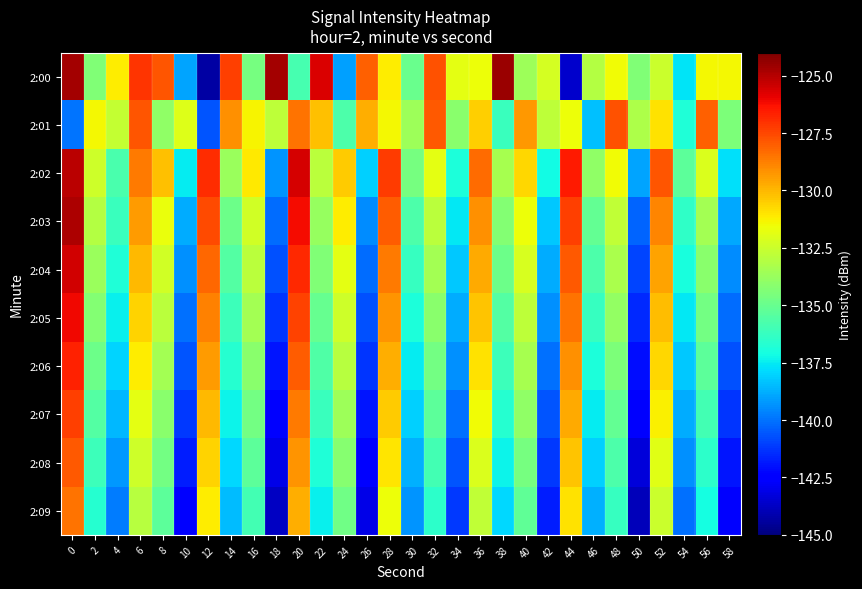

Reading left to right, list all the values displayed in this chart.

2:00: 0=-124.7	2=-134.4	4=-131.2	6=-127.1	8=-127.8	10=-139.0	12=-144.3	14=-127.3	16=-134.6	18=-124.7	20=-135.8	22=-125.7	24=-139.1	26=-128.0	28=-131.2	30=-135.0	32=-127.7	34=-131.8	36=-131.6	38=-124.5	40=-133.6	42=-132.2	44=-143.6	46=-133.1	48=-131.5	50=-134.4	52=-132.5	54=-137.7	56=-131.5	58=-131.4
2:01: 0=-140.0	2=-131.4	4=-132.7	6=-127.8	8=-133.9	10=-132.0	12=-140.6	14=-129.1	16=-131.3	18=-132.8	20=-128.5	22=-130.2	24=-135.7	26=-129.8	28=-131.4	30=-133.6	32=-127.9	34=-134.1	36=-130.5	38=-136.2	40=-129.3	42=-132.8	44=-131.6	46=-138.4	48=-127.7	50=-133.2	52=-130.9	54=-136.8	56=-128.1	58=-134.5
2:02: 0=-125.1	2=-132.4	4=-135.8	6=-128.6	8=-130.2	10=-137.5	12=-126.9	14=-133.7	16=-131.1	18=-139.3	20=-125.6	22=-132.9	24=-130.4	26=-138.1	28=-127.2	30=-134.6	32=-131.8	34=-136.9	36=-128.3	38=-133.4	40=-130.7	42=-137.2	44=-126.5	46=-134.0	48=-131.5	50=-139.0	52=-127.8	54=-135.3	56=-132.1	58=-137.7
2:03: 0=-124.9	2=-133.1	4=-136.2	6=-129.4	8=-131.7	10=-138.8	12=-127.6	14=-134.9	16=-132.3	18=-140.1	20=-126.2	22=-133.8	24=-131.2	26=-139.5	28=-128.0	30=-135.7	32=-132.9	34=-137.6	36=-129.1	38=-134.3	40=-131.6	42=-138.2	44=-127.3	46=-135.1	48=-132.7	50=-140.3	52=-128.9	54=-136.4	56=-133.5	58=-138.9
2:04: 0=-125.5	2=-133.7	4=-136.8	6=-130.0	8=-132.3	10=-139.4	12=-128.2	14=-135.5	16=-132.9	18=-140.7	20=-126.8	22=-134.4	24=-131.8	26=-140.1	28=-128.6	30=-136.3	32=-133.5	34=-138.2	36=-129.7	38=-134.9	40=-132.2	42=-138.8	44=-127.9	46=-135.7	48=-133.3	50=-140.9	52=-129.5	54=-137.0	56=-134.1	58=-139.5
2:05: 0=-126.1	2=-134.3	4=-137.4	6=-130.6	8=-132.9	10=-140.0	12=-128.8	14=-136.1	16=-133.5	18=-141.3	20=-127.4	22=-135.0	24=-132.4	26=-140.7	28=-129.2	30=-136.9	32=-134.1	34=-138.8	36=-130.3	38=-135.5	40=-132.8	42=-139.4	44=-128.5	46=-136.3	48=-133.9	50=-141.5	52=-130.1	54=-137.6	56=-134.7	58=-140.1
2:06: 0=-126.7	2=-134.9	4=-138.0	6=-131.2	8=-133.5	10=-140.6	12=-129.4	14=-136.7	16=-134.1	18=-141.9	20=-128.0	22=-135.6	24=-133.0	26=-141.3	28=-129.8	30=-137.5	32=-134.7	34=-139.4	36=-130.9	38=-136.1	40=-133.4	42=-140.0	44=-129.1	46=-136.9	48=-134.5	50=-142.1	52=-130.7	54=-138.2	56=-135.3	58=-140.7
2:07: 0=-127.3	2=-135.5	4=-138.6	6=-131.8	8=-134.1	10=-141.2	12=-130.0	14=-137.3	16=-134.7	18=-142.5	20=-128.6	22=-136.2	24=-133.6	26=-141.9	28=-130.4	30=-138.1	32=-135.3	34=-140.0	36=-131.5	38=-136.7	40=-134.0	42=-140.6	44=-129.7	46=-137.5	48=-135.1	50=-142.7	52=-131.3	54=-138.8	56=-135.9	58=-141.3
2:08: 0=-127.9	2=-136.1	4=-139.2	6=-132.4	8=-134.7	10=-141.8	12=-130.6	14=-137.9	16=-135.3	18=-143.1	20=-129.2	22=-136.8	24=-134.2	26=-142.5	28=-131.0	30=-138.7	32=-135.9	34=-140.6	36=-132.1	38=-137.3	40=-134.6	42=-141.2	44=-130.3	46=-138.1	48=-135.7	50=-143.3	52=-131.9	54=-139.4	56=-136.5	58=-141.9
2:09: 0=-128.5	2=-136.7	4=-139.8	6=-133.0	8=-135.3	10=-142.4	12=-131.2	14=-138.5	16=-135.9	18=-143.7	20=-129.8	22=-137.4	24=-134.8	26=-143.1	28=-131.6	30=-139.3	32=-136.5	34=-141.2	36=-132.7	38=-137.9	40=-135.2	42=-141.8	44=-130.9	46=-138.7	48=-136.3	50=-143.9	52=-132.5	54=-140.0	56=-137.1	58=-142.5